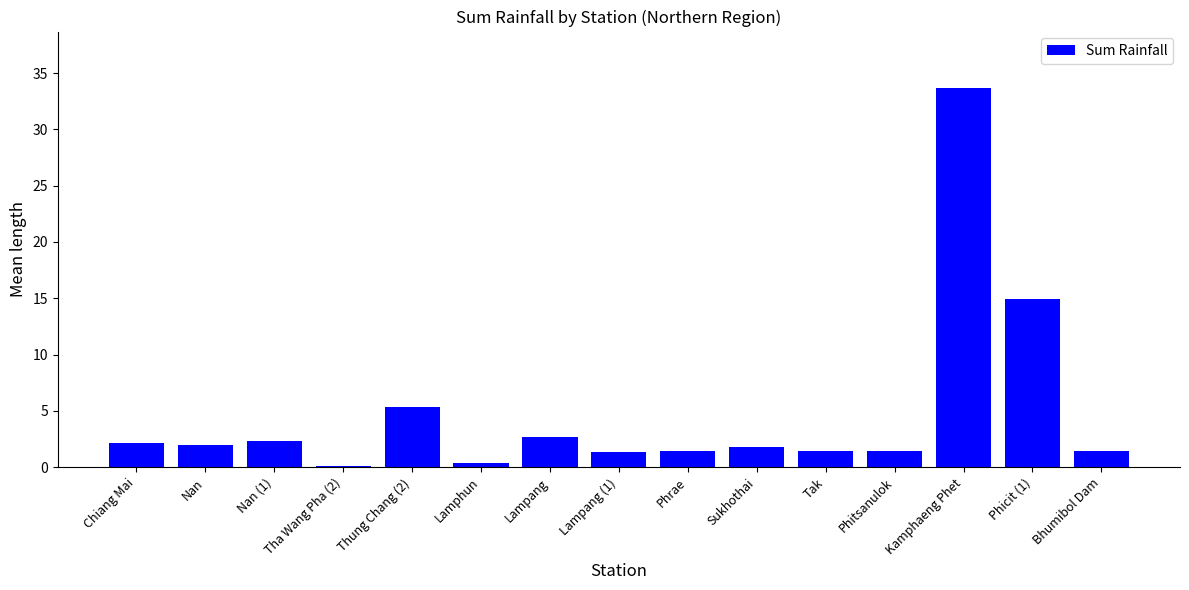

What is the sum of all values?

72.4